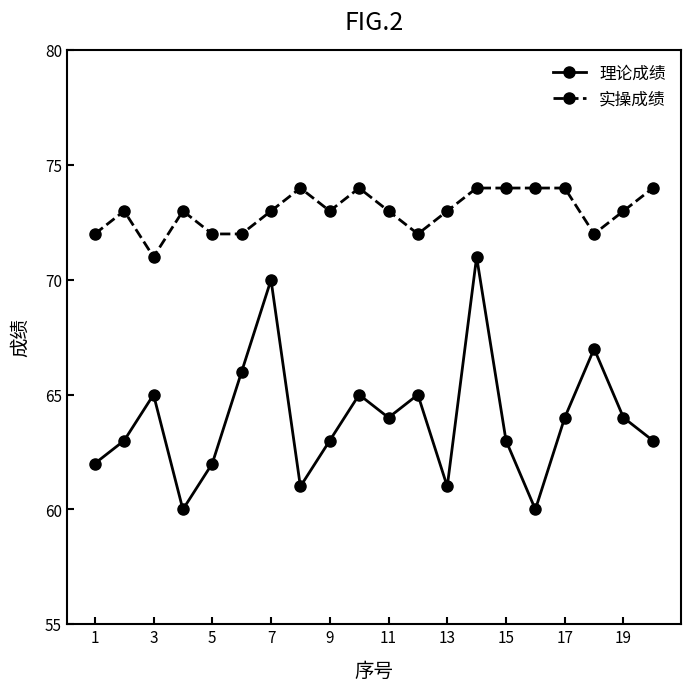

How many interior local peaks does the 理论成绩 series have?

6